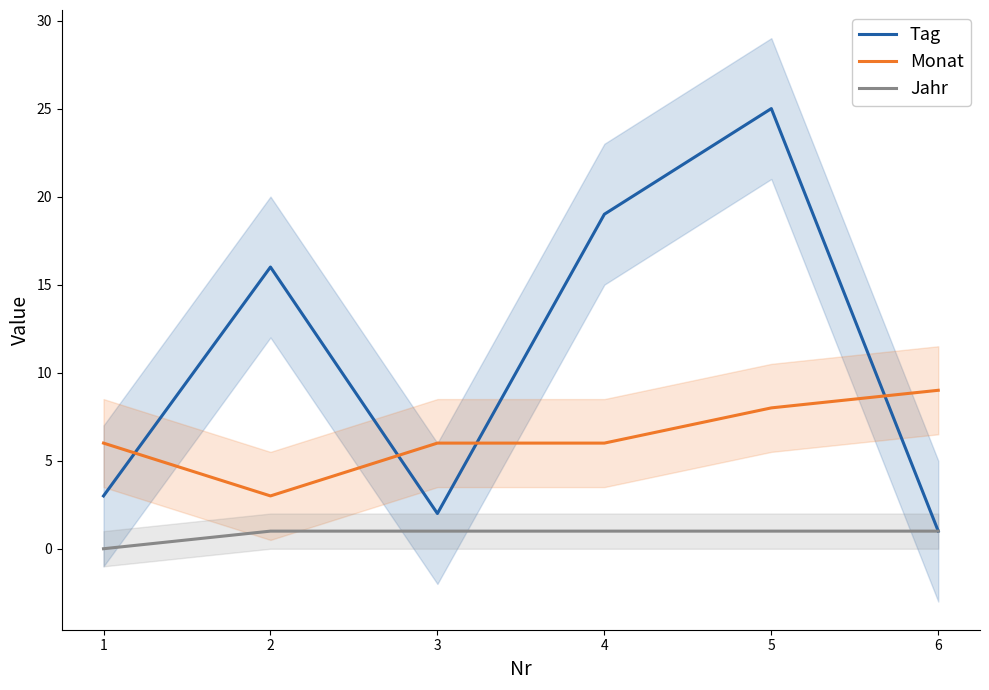

At which category is the sum across all series the highest?

5